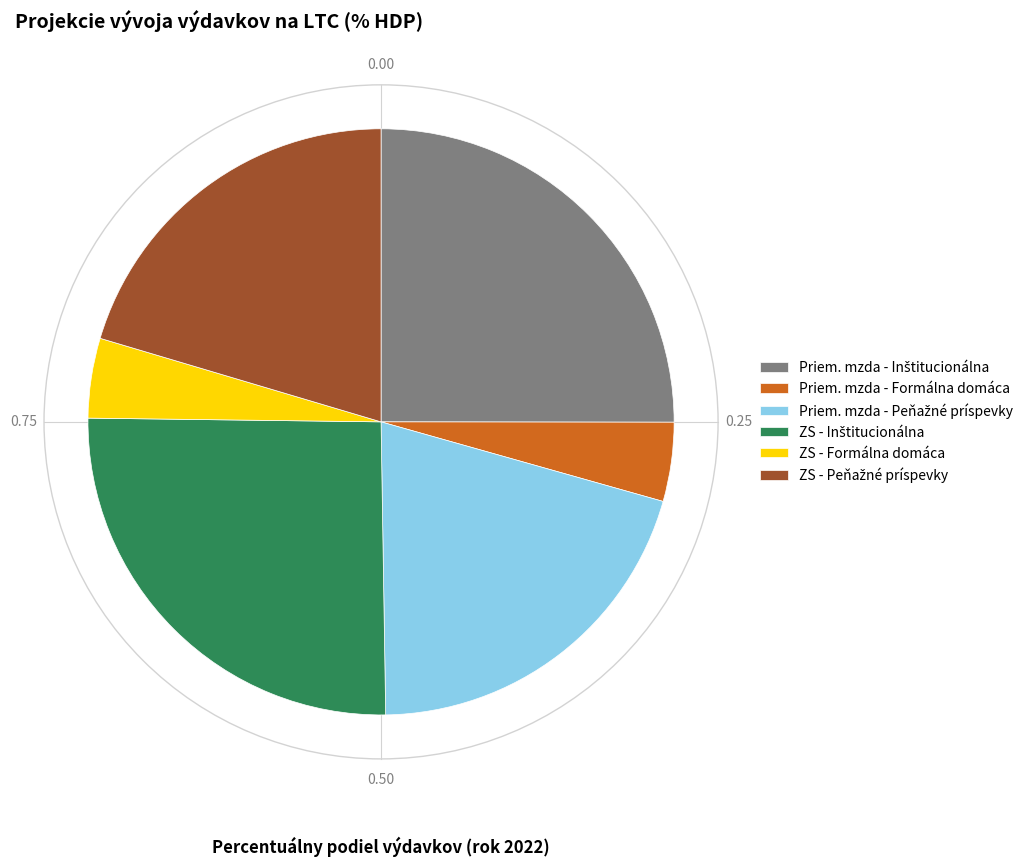

Is there any slice that represents more than half of the pie?

No